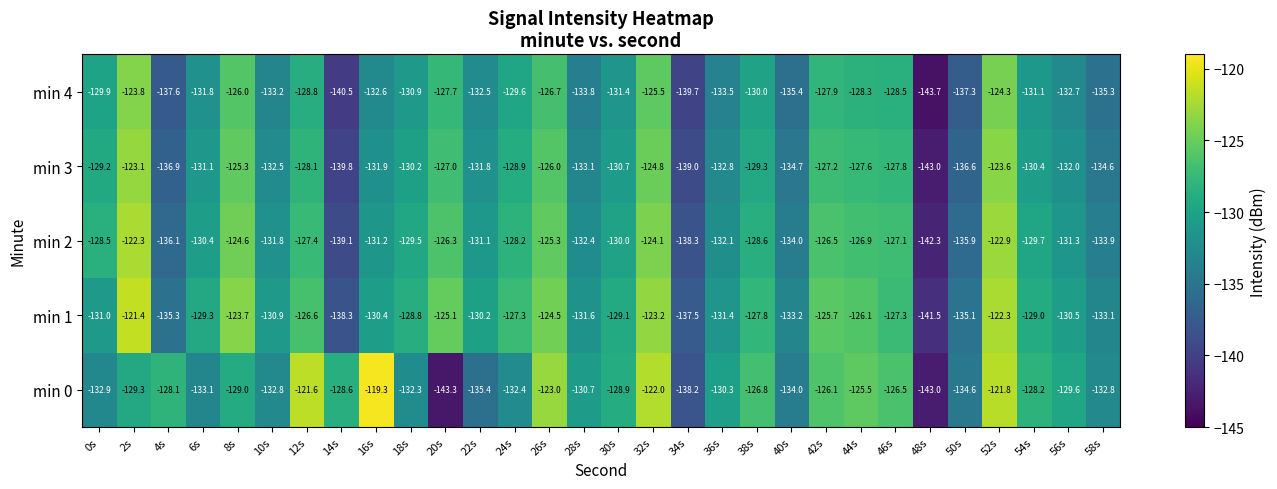

What is the difference between the maximum and minimum values in the min 2 series?

20.0